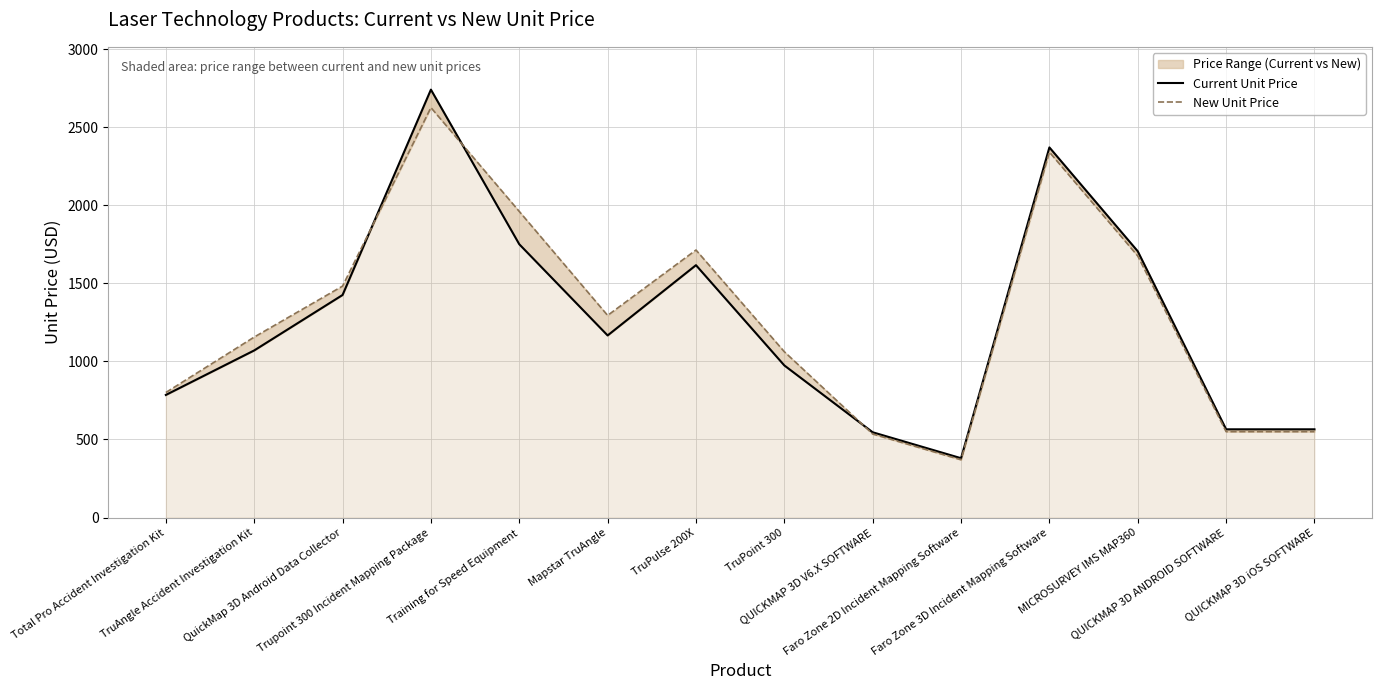

At which category does Current Unit Price reach its first local peak?

Trupoint 300 Incident Mapping Package